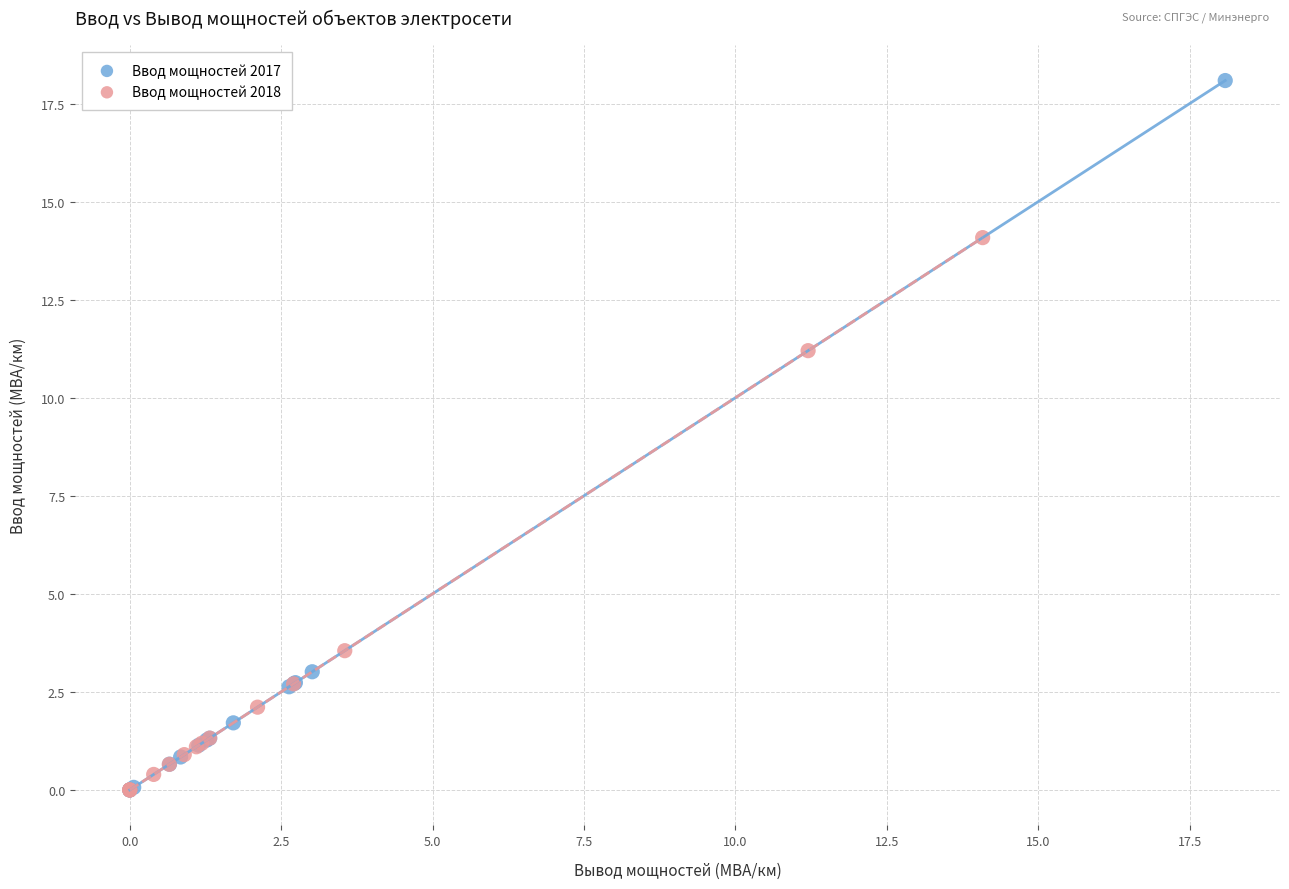

Which series contains the highest Y value?

Ввод мощностей 2017